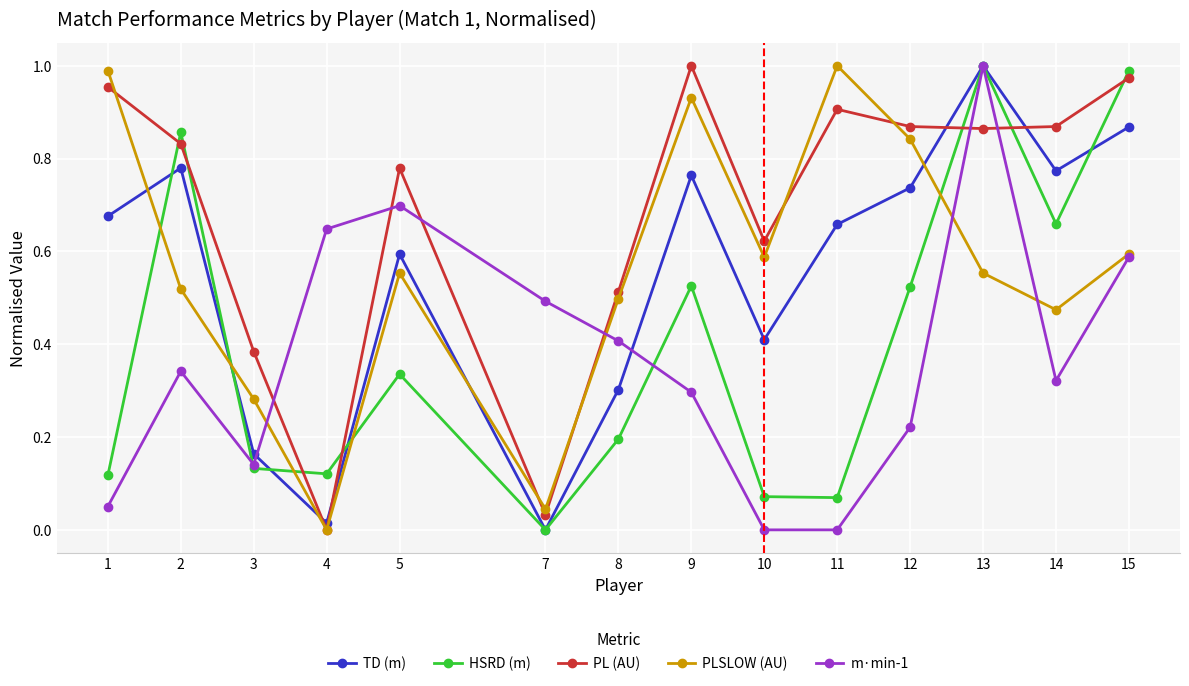

In PLSLOW (AU), how many points are higher than both neighbors (excluding endpoints)?

3